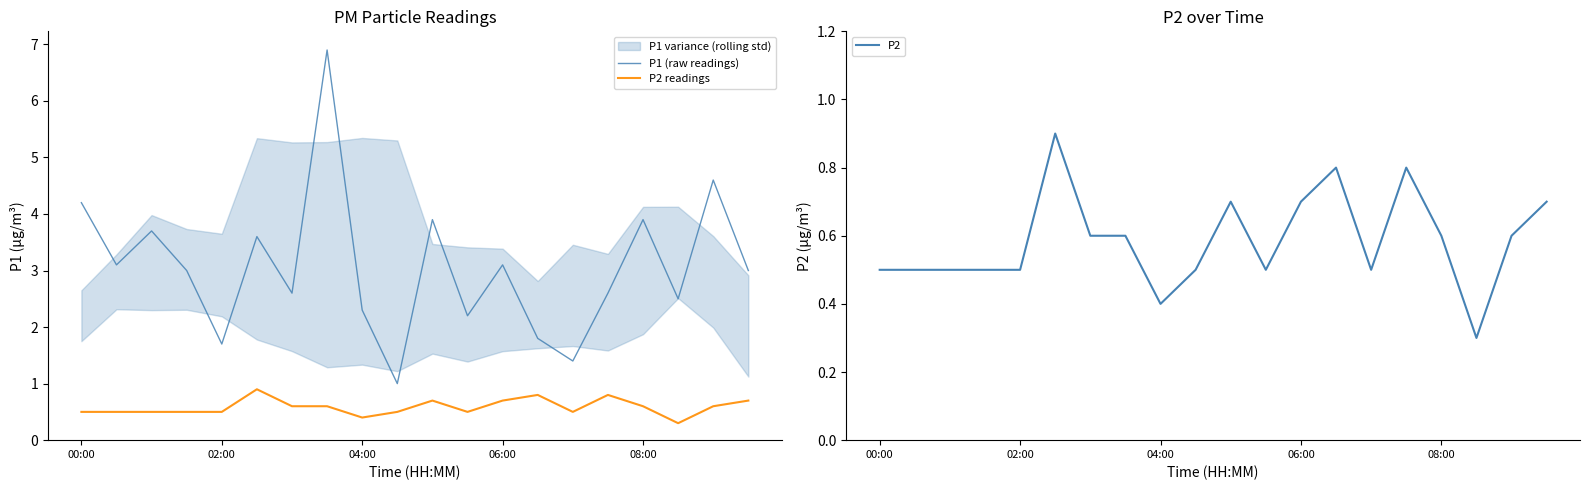

True or false: P2 and P1 (raw readings) intersect in this chart.

False